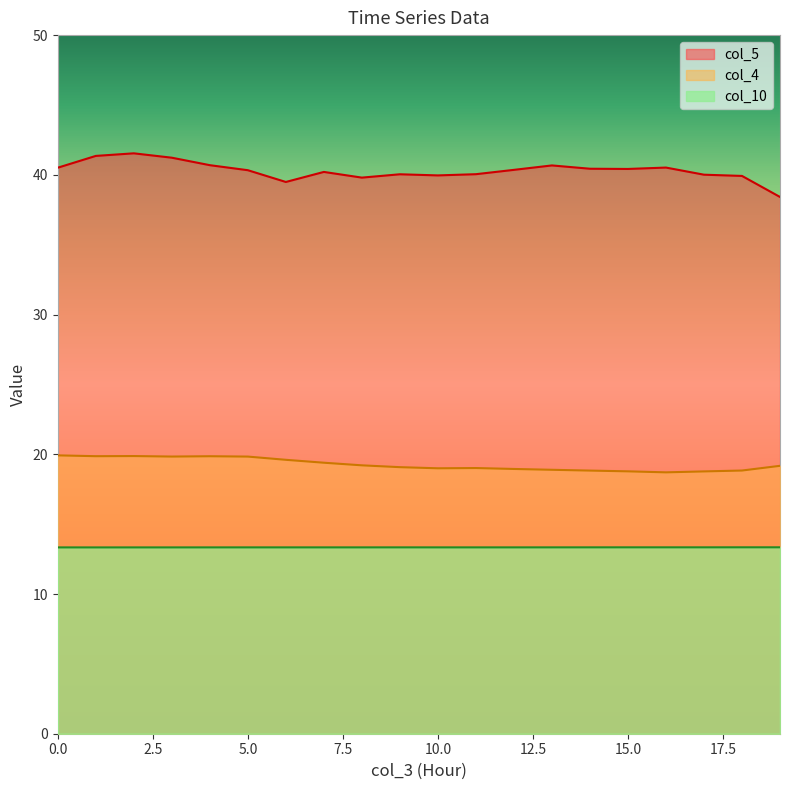

Where is the first local minimum for col_4?

1